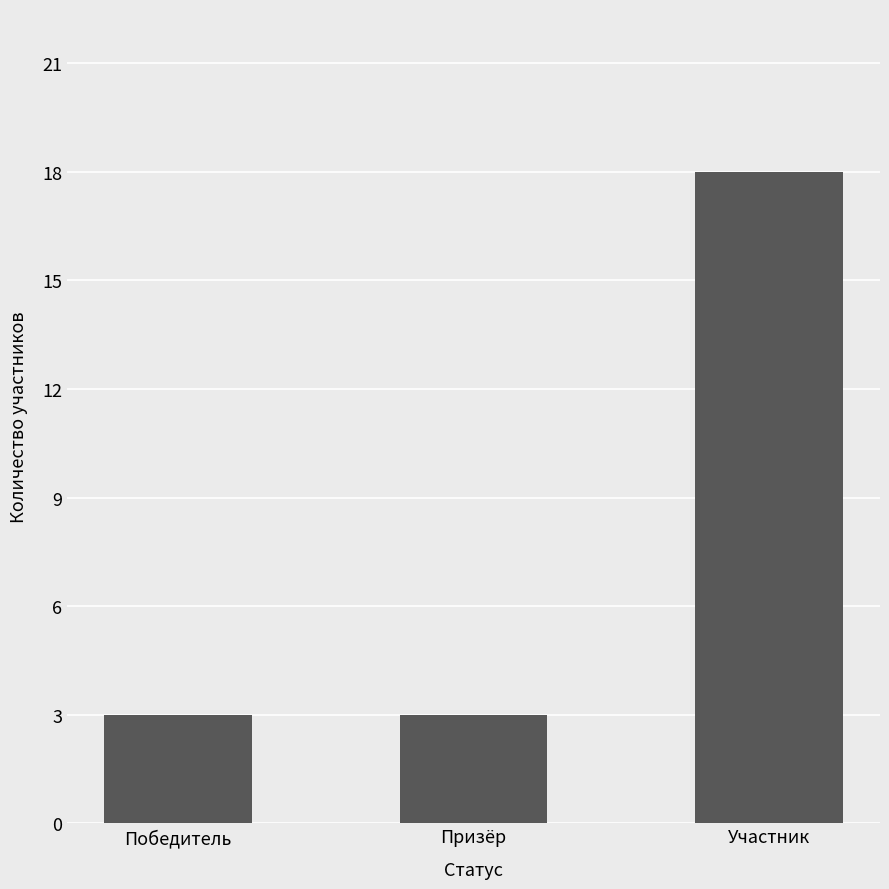

What is the sum of the values at Призёр and Участник?

21